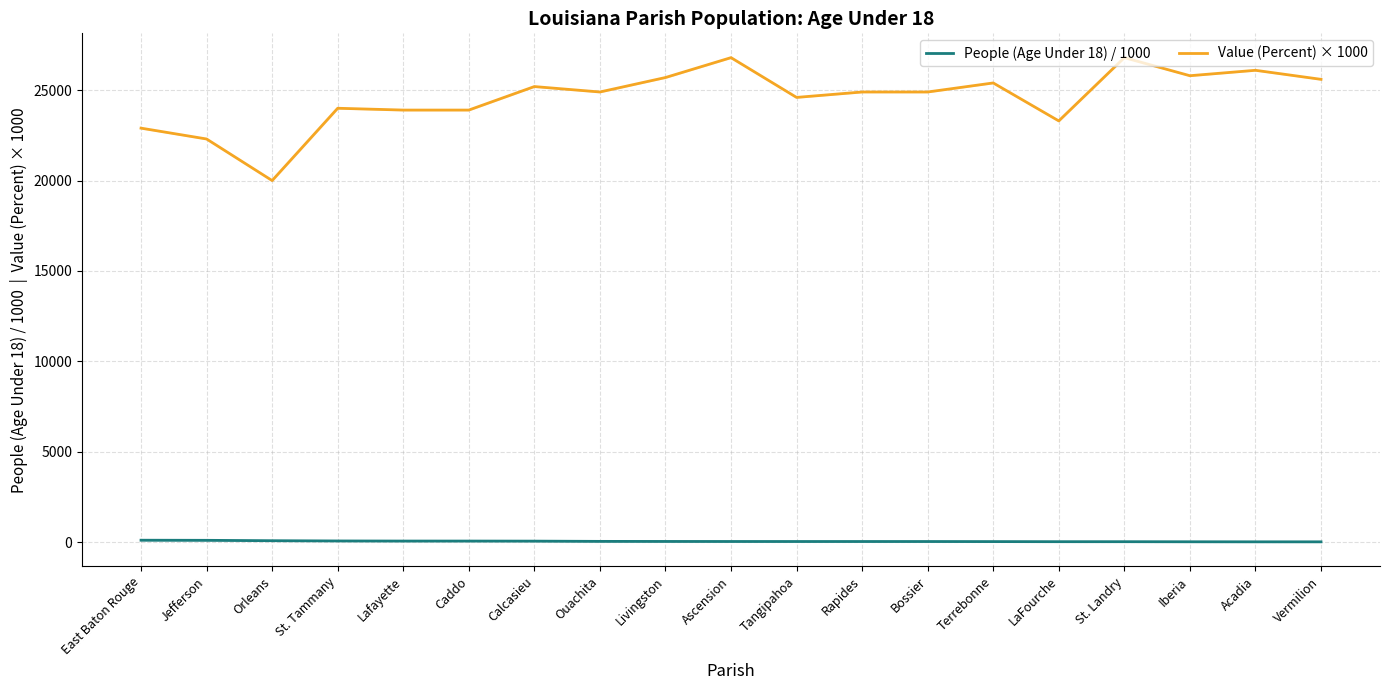

Reading right to left, list all the values displayed in this chart.

People (Age Under 18) / 1000: 14.8	15.2	18.2	22.2	22.8	28.0	32.0	32.5	32.6	33.6	36.2	39.9	53.5	57.2	57.5	63.1	76.9	97.9	104.3
Value (Percent) × 1000: 25600.0	26100.0	25800.0	26800.0	23300.0	25400.0	24900.0	24900.0	24600.0	26800.0	25700.0	24900.0	25200.0	23900.0	23900.0	24000.0	20000.0	22300.0	22900.0